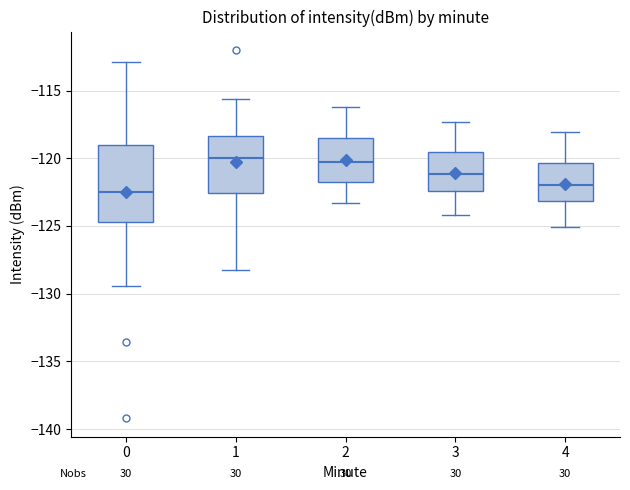

Where does the lower whisker of the box at x = 2 end on the y-axis? The values are not printed on the chart, so give them approximately, as read against the axis.

-123.5